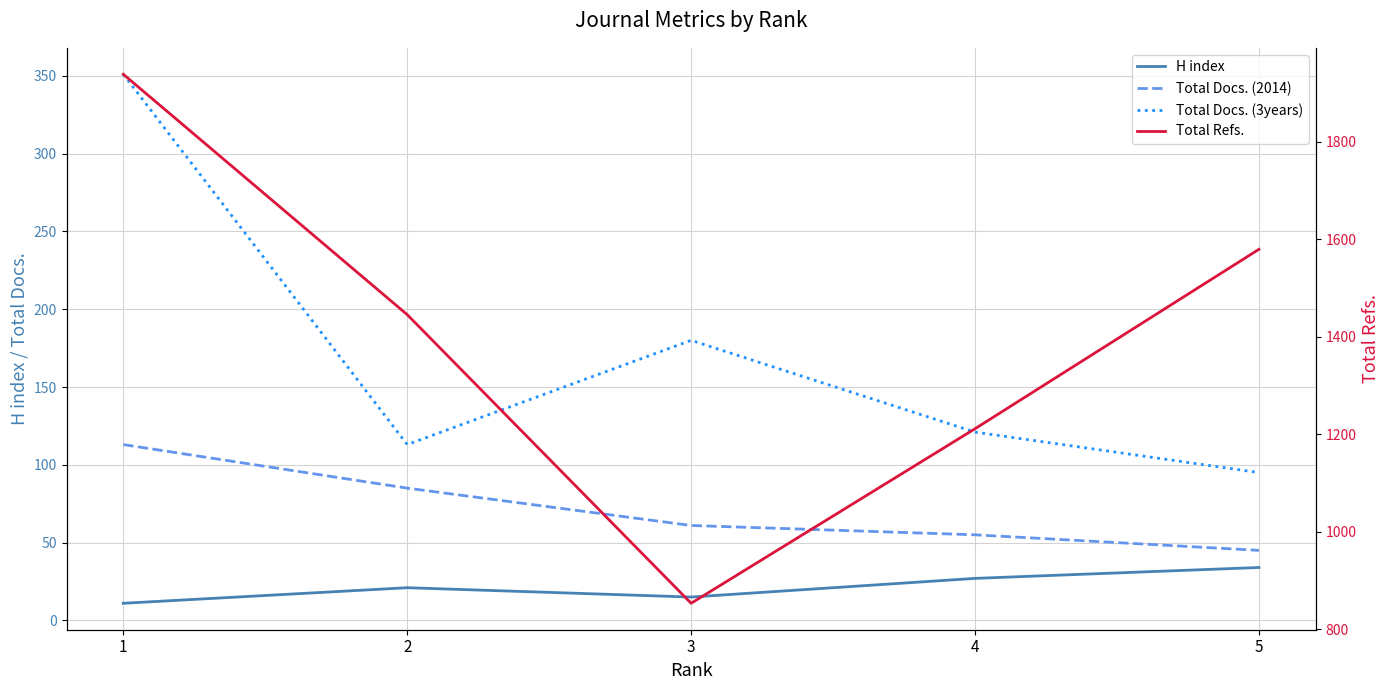

What is the maximum value for Total Docs. (3years)?

351